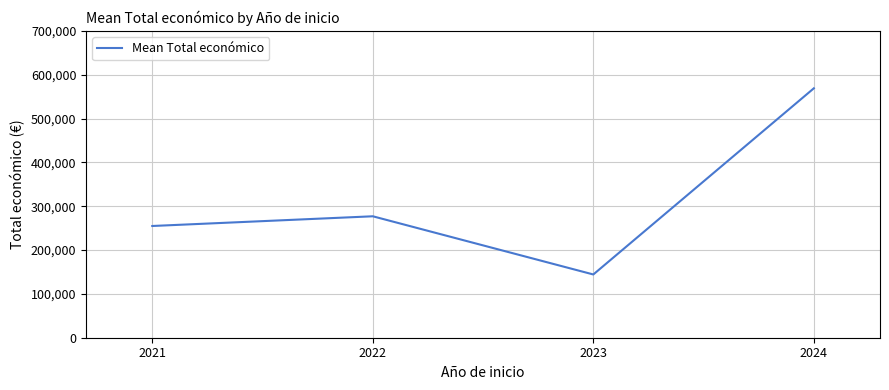

What is the difference between the values at 2023 and 2024?

424670.0